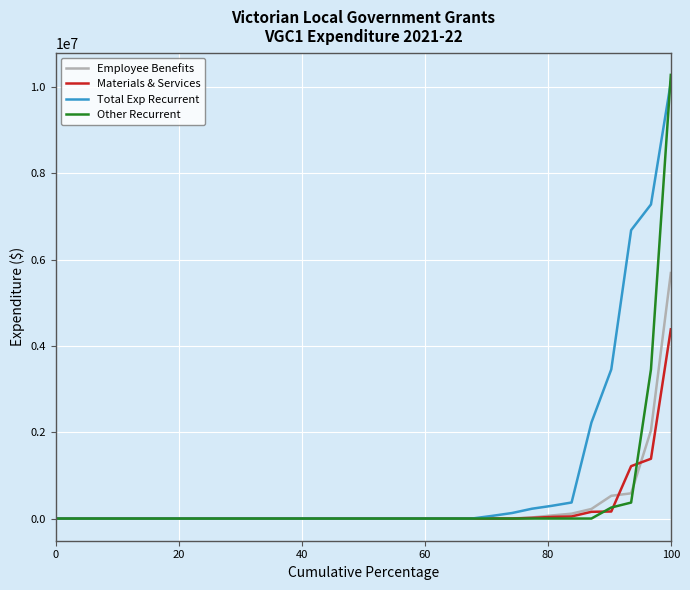

At how many categories does at least one series exceed 2705800?

4